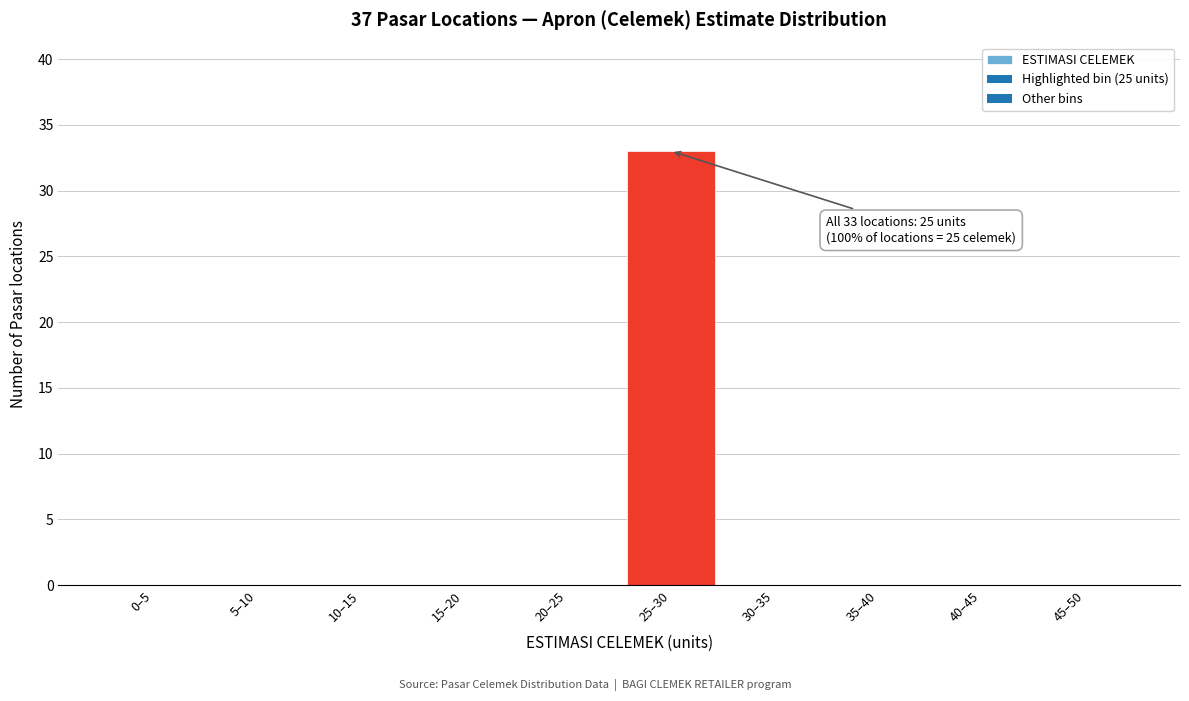

Reading left to right, list all the values displayed in this chart.

0–5=0	5–10=0	10–15=0	15–20=0	20–25=0	25–30=33	30–35=0	35–40=0	40–45=0	45–50=0